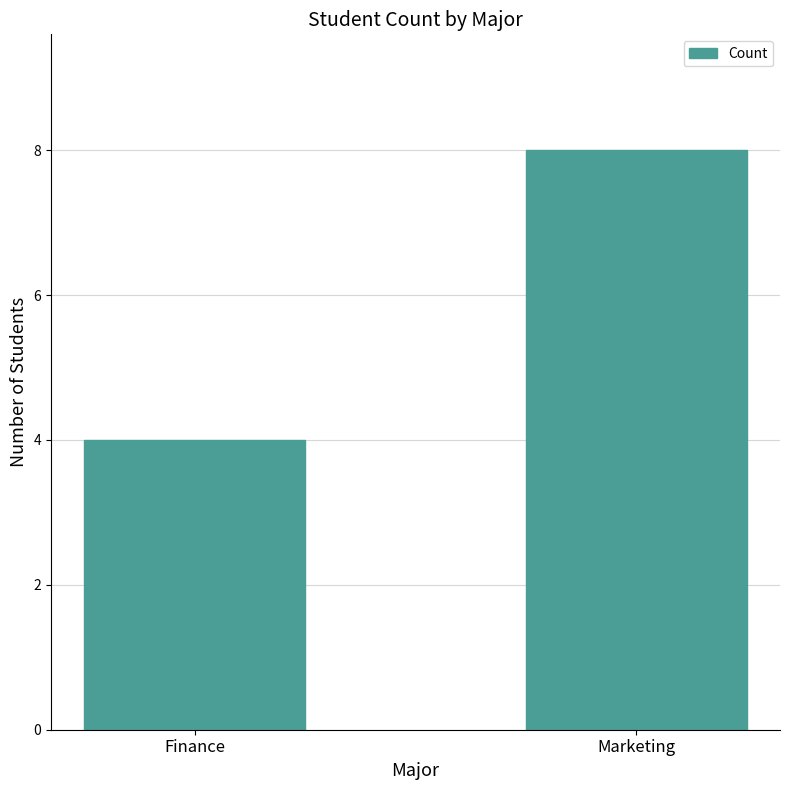

What is the change in value from Finance to Marketing?

+4